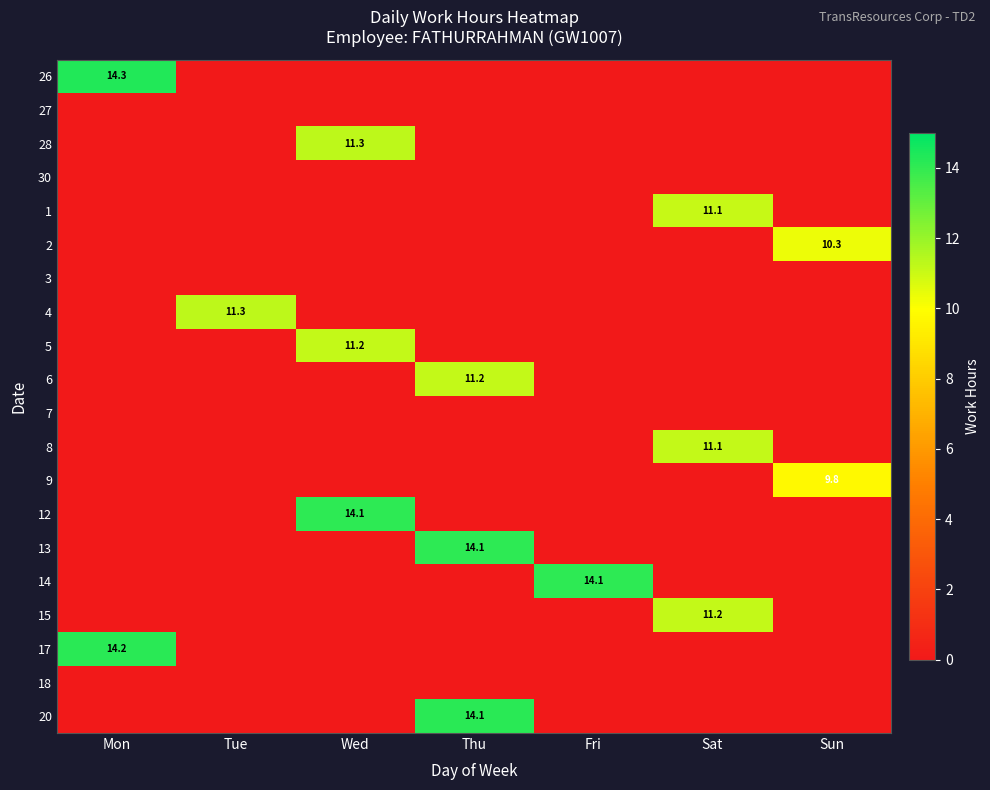

How many categories are shown in the chart?

7